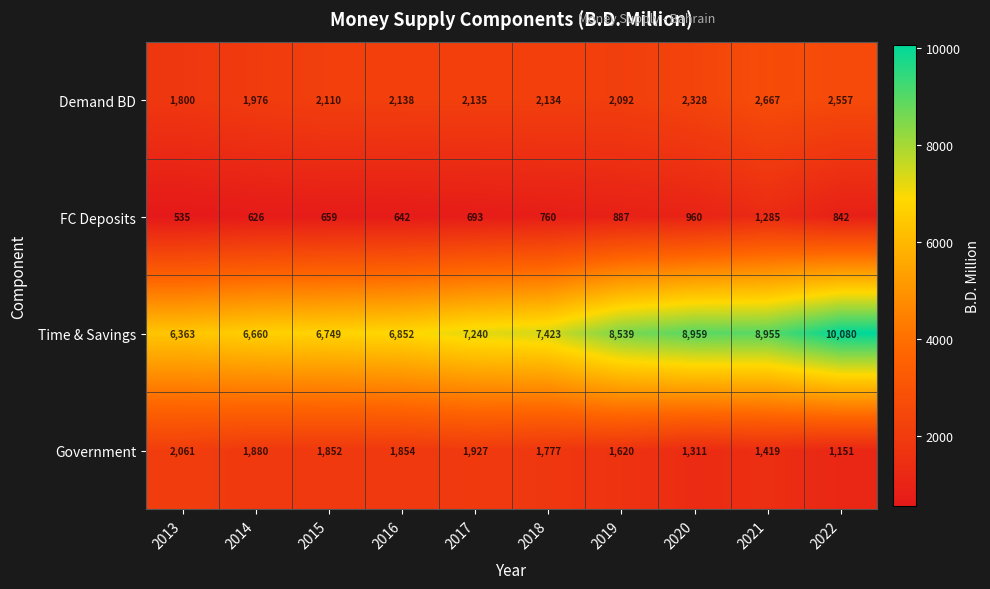

What is the difference between the maximum and minimum values in the Government series?

910